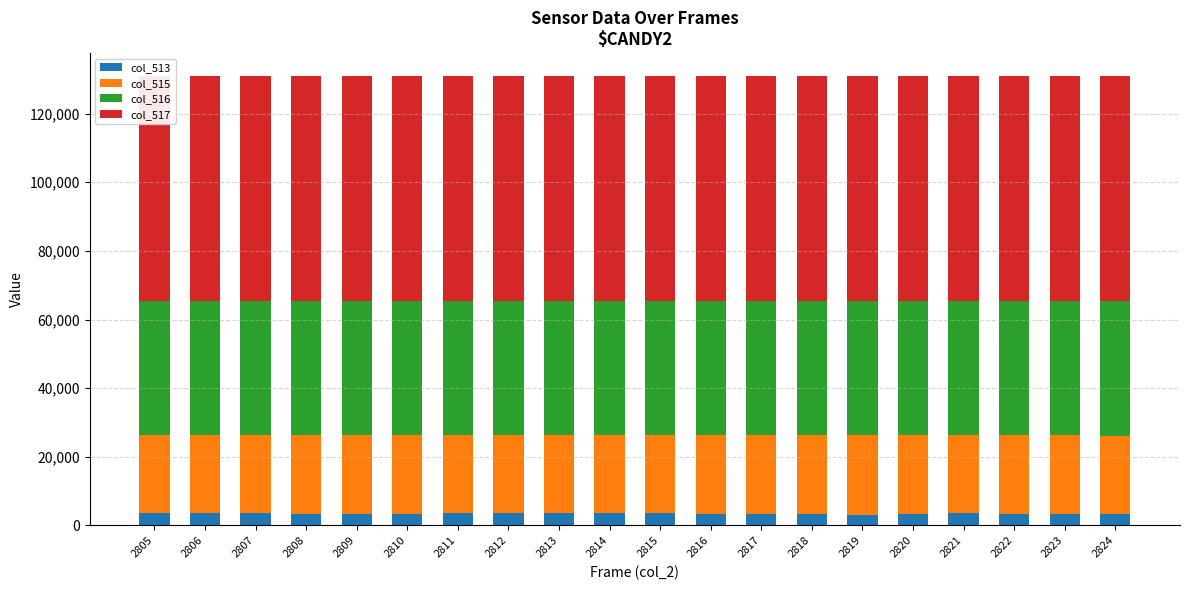

At which category does the chart reach its minimum across all series?

2819